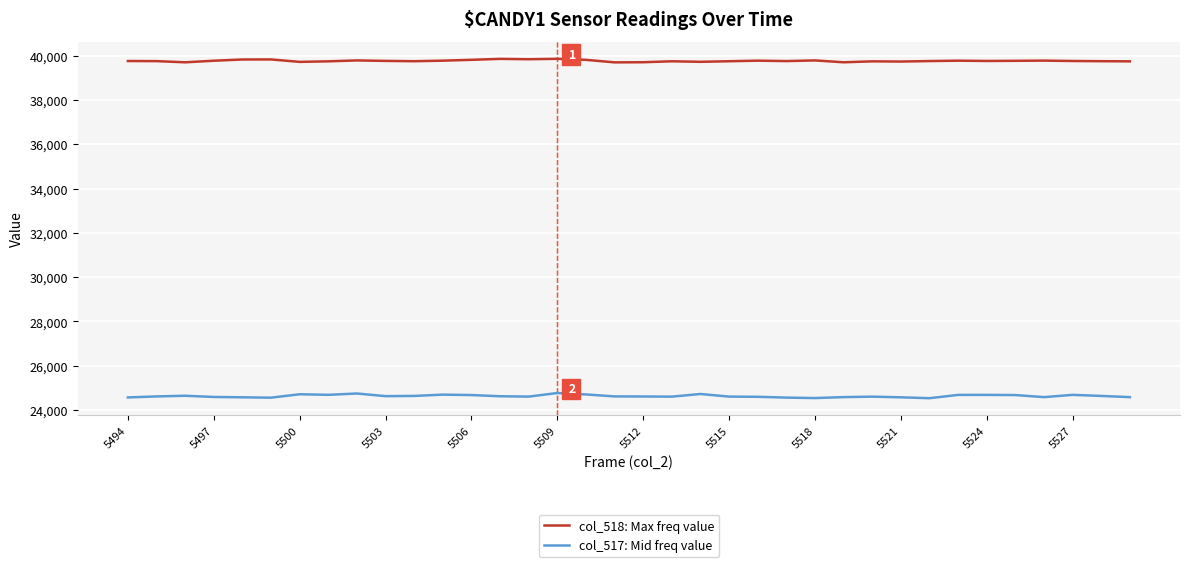

Rank the series by their average value, from lowest to highest.

col_517: Mid freq value, col_518: Max freq value